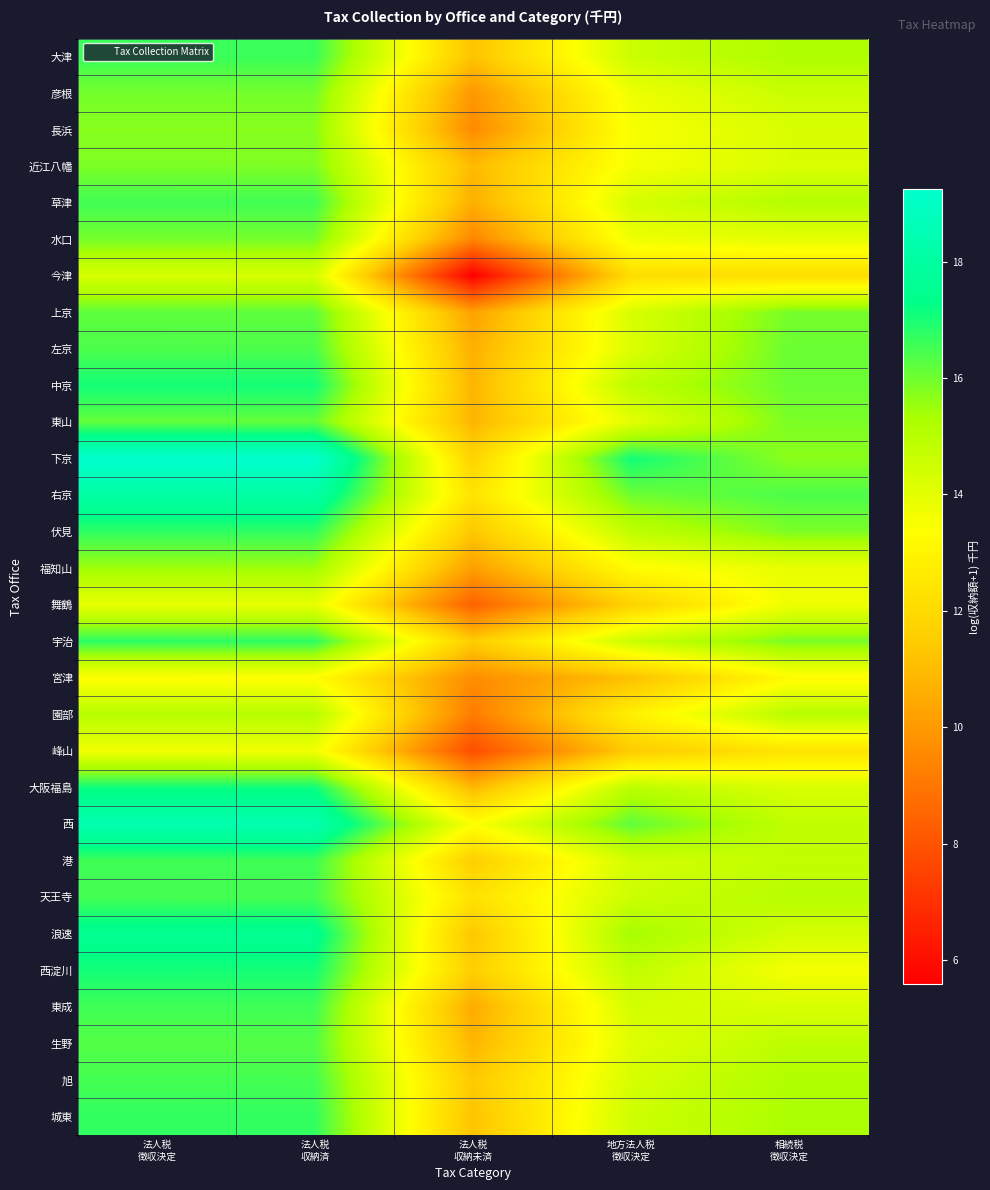

How many data points does each series have?

5